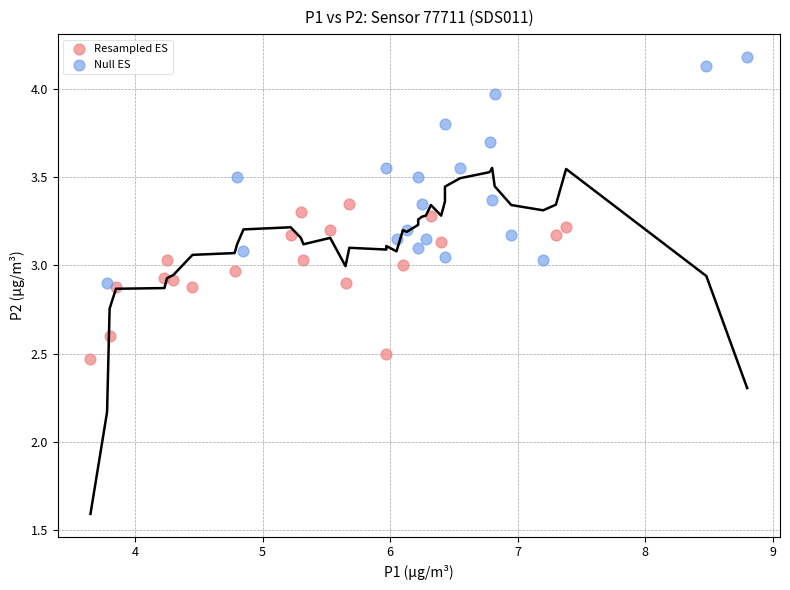

Which series contains the highest Y value?

Null ES